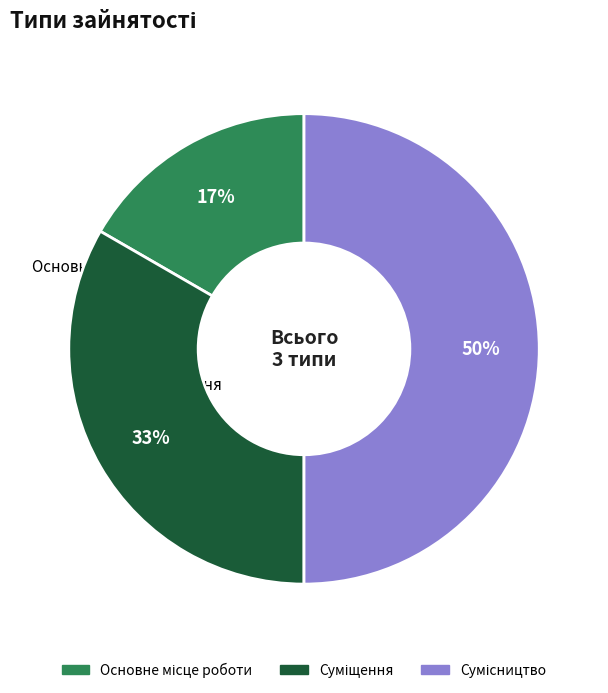

To the nearest percent, what is the difference between the largest and smallest slice percentages?

33%